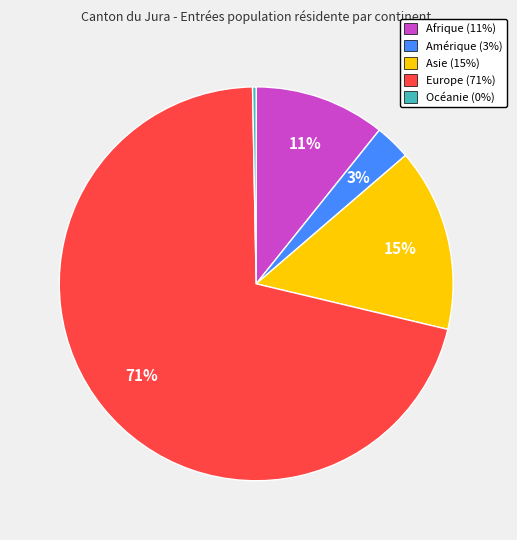

Is the sum of Europe and Asie greater than half?

Yes